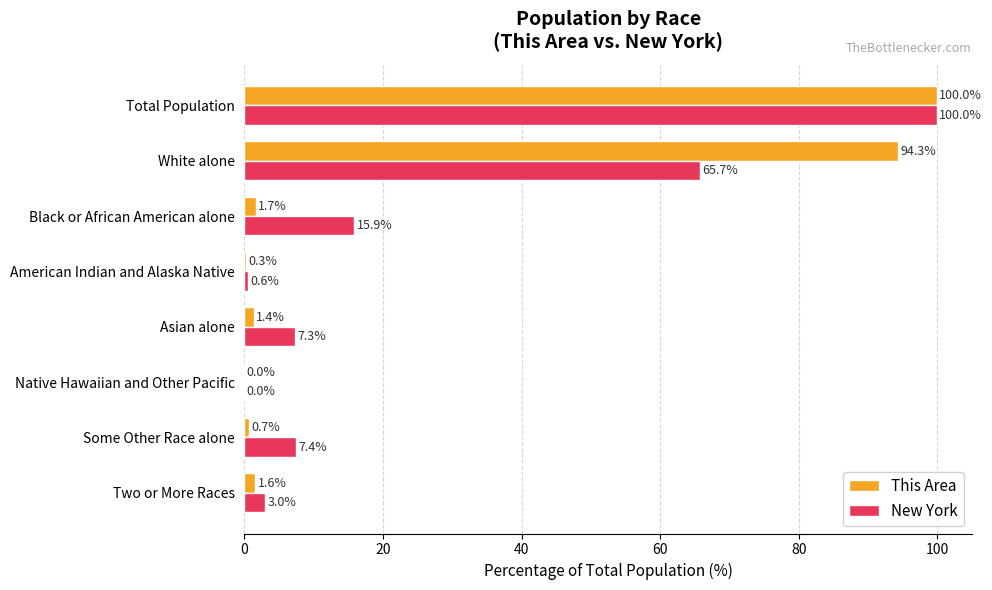

How many data points does each series have?

8